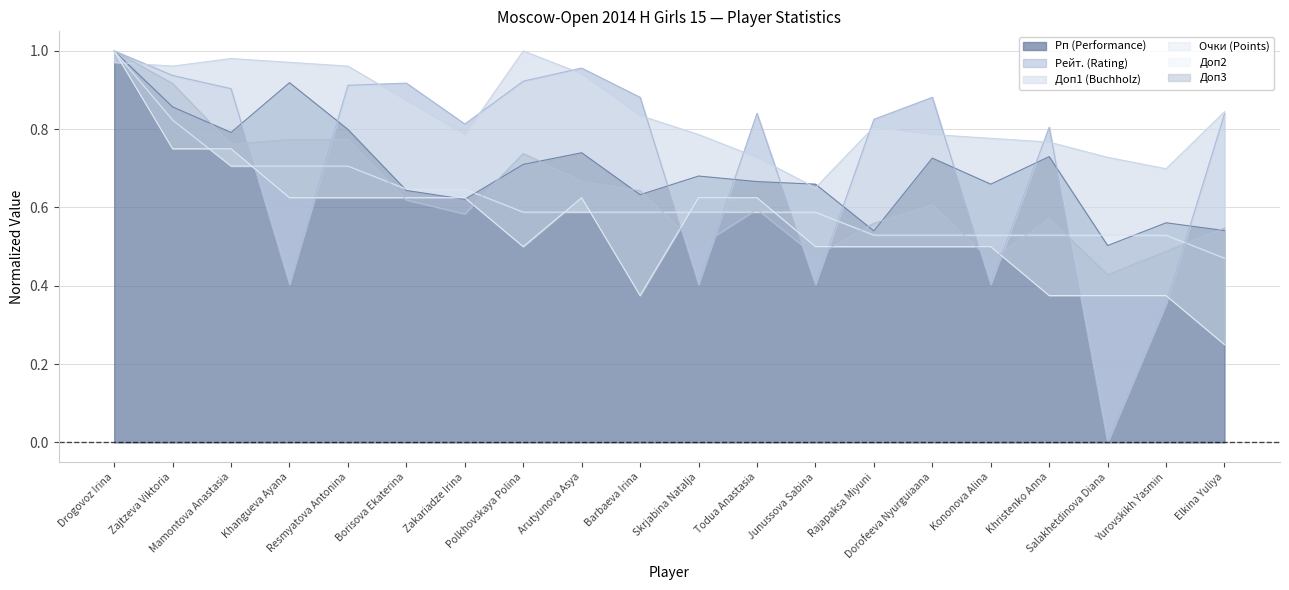

True or false: Рп (Performance) has more than 2 points higher than both neighbors.

True